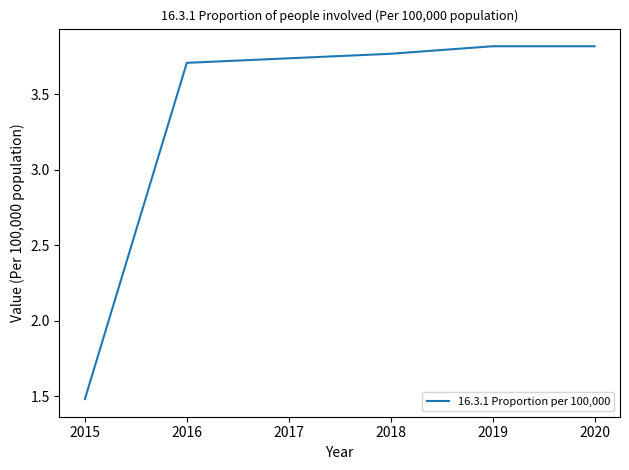

What is the difference between the maximum and second lowest values?

0.1